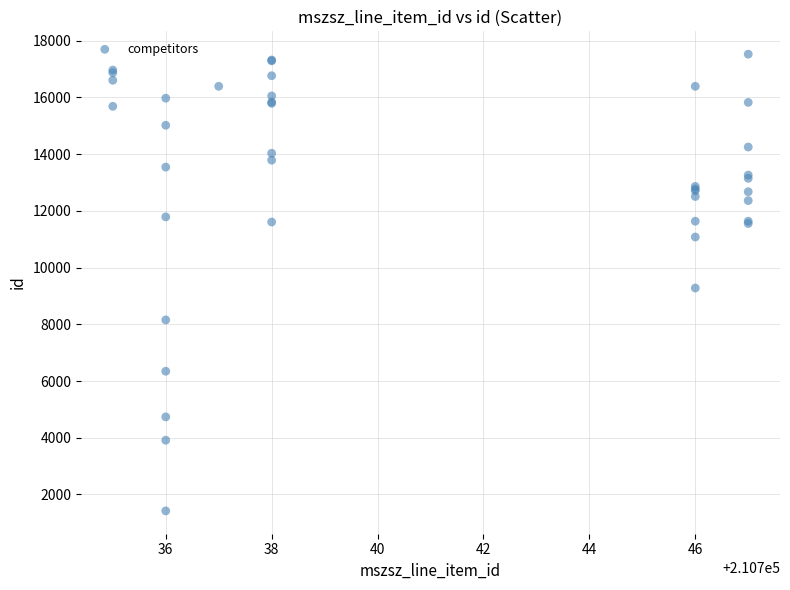

What Y value in the scatter plot is closest to 9472?

9278